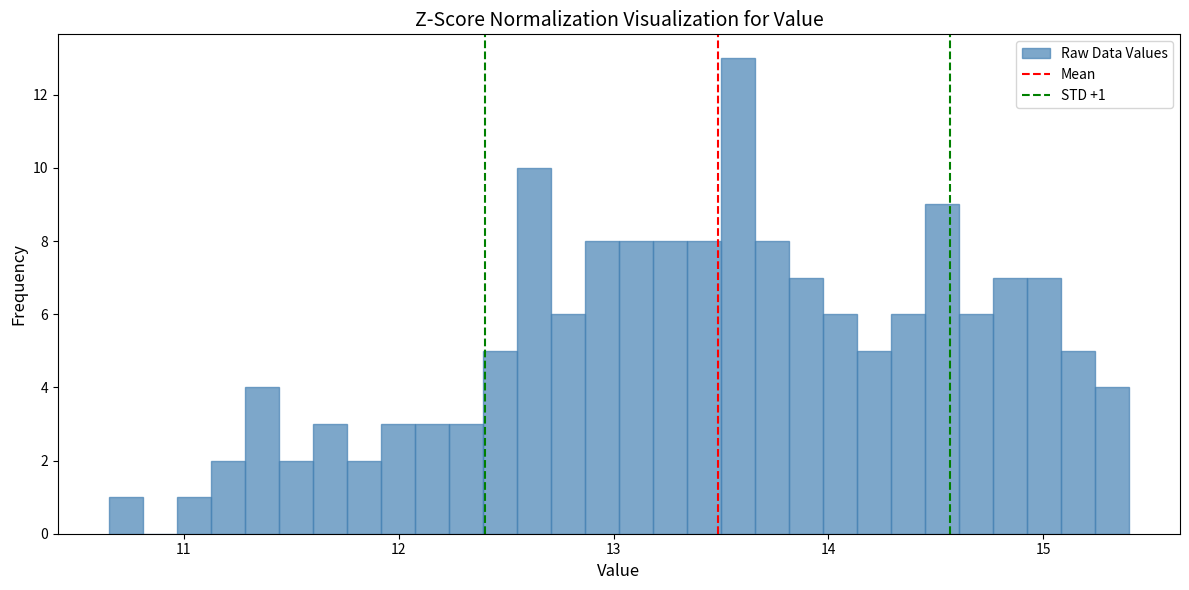

Read against the x-axis, roughly where is the centre of the tallest bar?

13.6